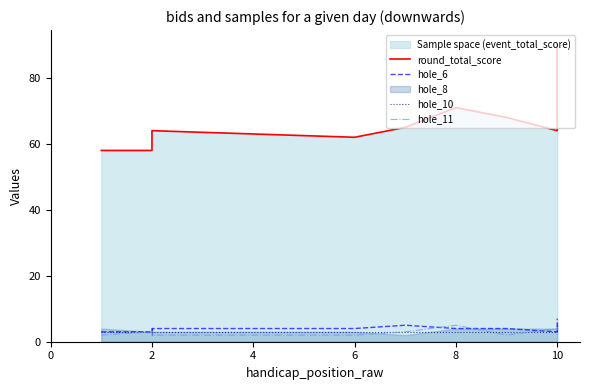

Between 2 and 8, which series saw the biggest shift?

round_total_score